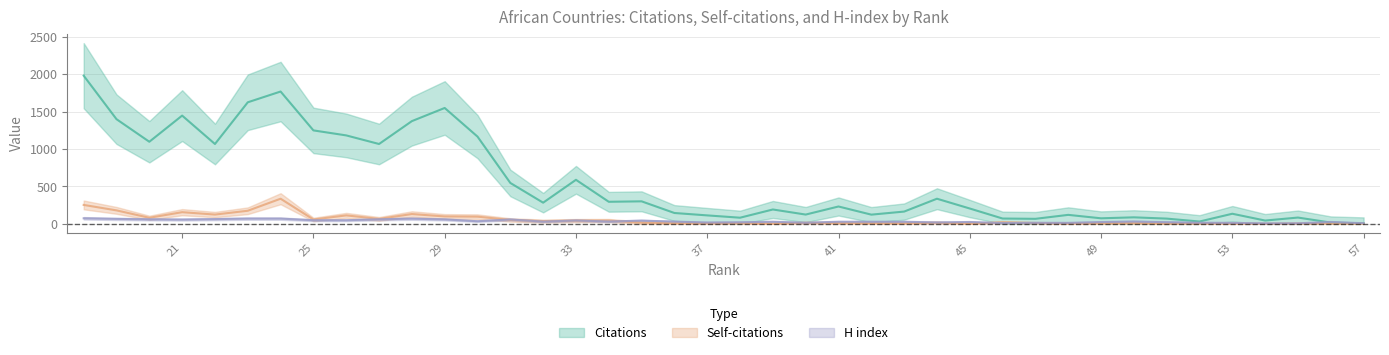

Reading left to right, what are all the values shown in this chart?

Citations: 57=6	56=17	55=84	54=44	53=135	52=31	51=70	50=87	49=74	48=120	47=67	46=71	45=205	44=336	43=164	42=123	41=232	40=124	39=192	38=82	37=113	36=145	35=301	34=295	33=589	32=283	31=547	30=1167	29=1550	28=1374	27=1068	26=1183	25=1250	24=1770	23=1626	22=1068	21=1448	20=1098	19=1400	18=1982
Self-citations: 57=0	56=4	55=3	54=0	53=2	52=3	51=1	50=8	49=5	48=2	47=10	46=20	45=0	44=15	43=5	42=6	41=9	40=13	39=1	38=7	37=5	36=7	35=16	34=44	33=43	32=37	31=52	30=96	29=99	28=131	27=66	26=113	25=58	24=336	23=175	22=124	21=156	20=81	19=180	18=253
H index: 57=8	56=25	55=7	54=6	53=13	52=15	51=22	50=31	49=24	48=13	47=14	46=10	45=25	44=19	43=28	42=28	41=28	40=15	39=28	38=21	37=18	36=30	35=43	34=31	33=45	32=30	31=58	30=35	29=59	28=69	27=61	26=48	25=48	24=70	23=70	22=63	21=57	20=60	19=66	18=74